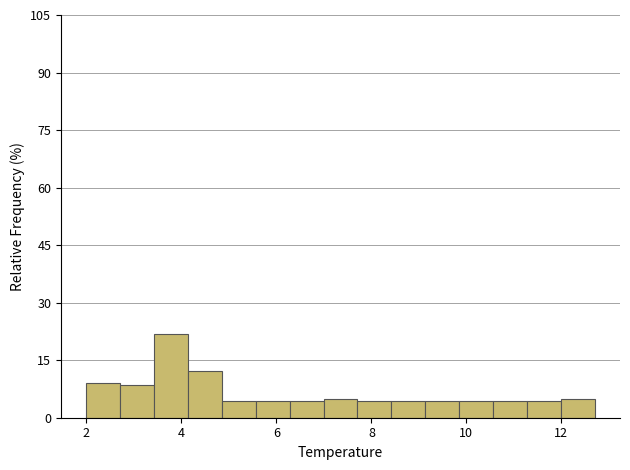

Read against the x-axis, roughly where is the centre of the tallest bar?

3.8